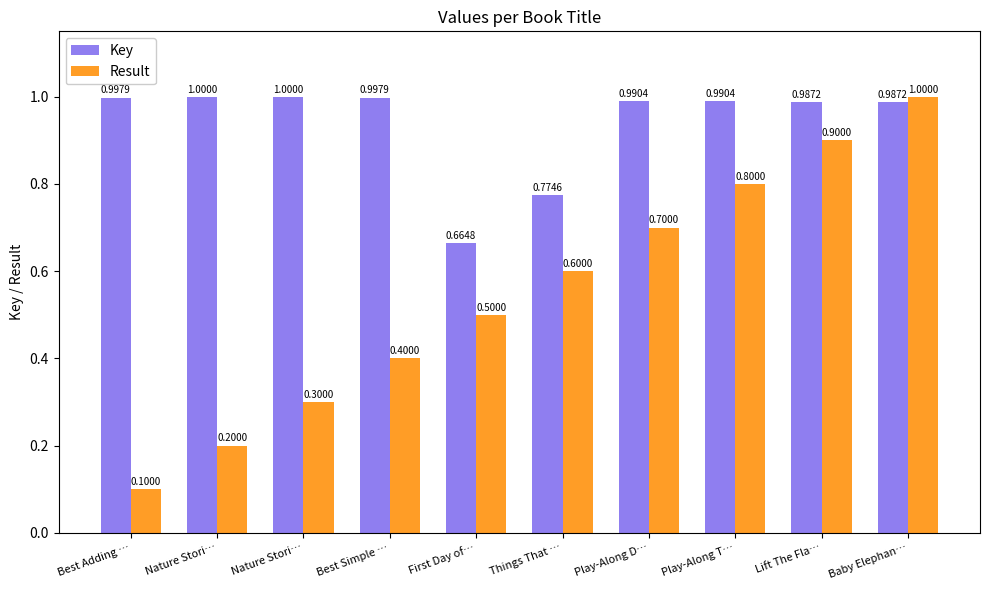

How many categories are shown in the chart?

10